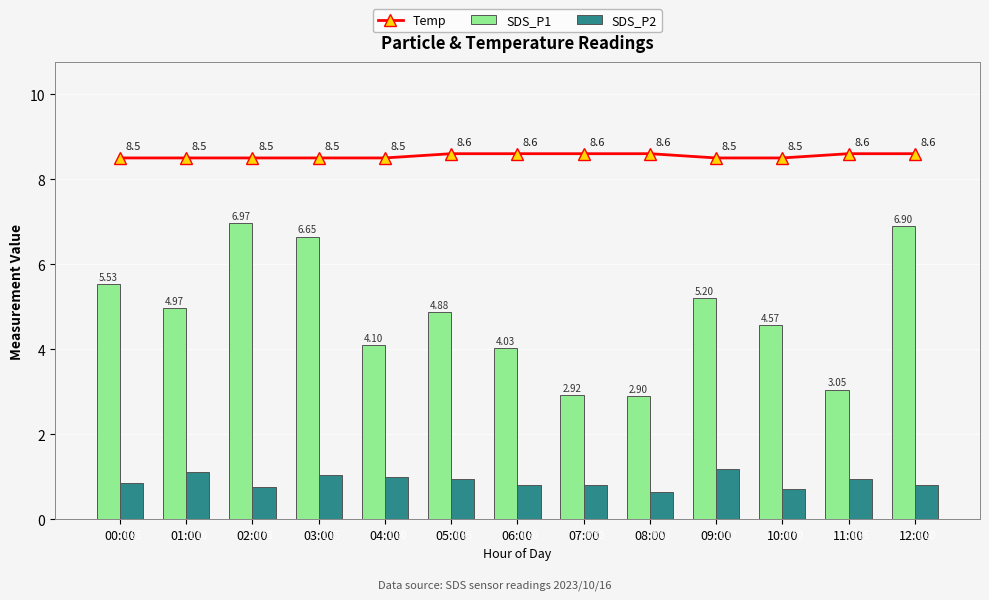

Between 06:00 and 07:00, which is larger?

06:00